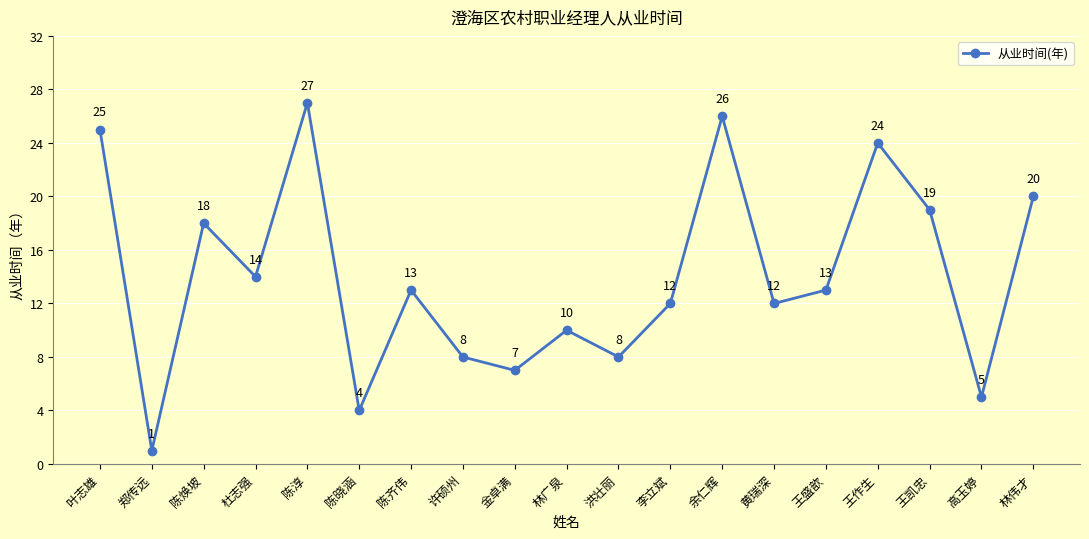

Read the value at 黄瑞深, to the nearest 5.

10